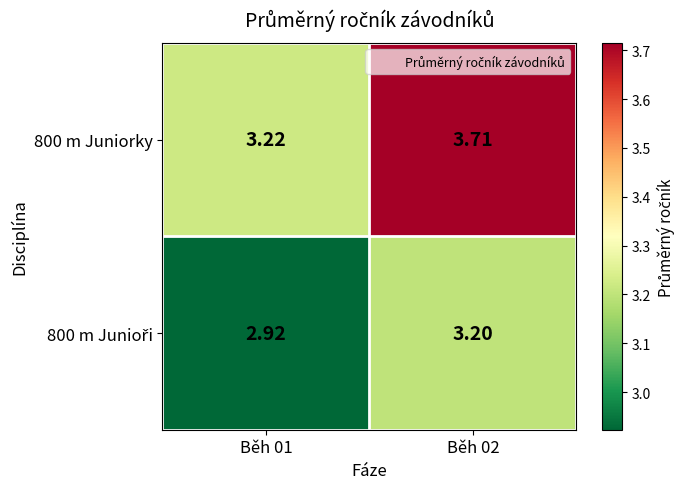

Rank the series by their average value, from highest to lowest.

800 m Juniorky, 800 m Junioři